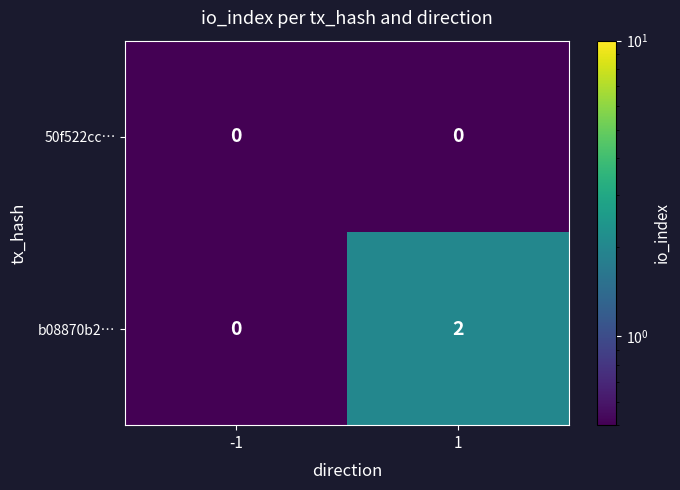

The value of b08870b2… at -1 is 1. True or false?

False